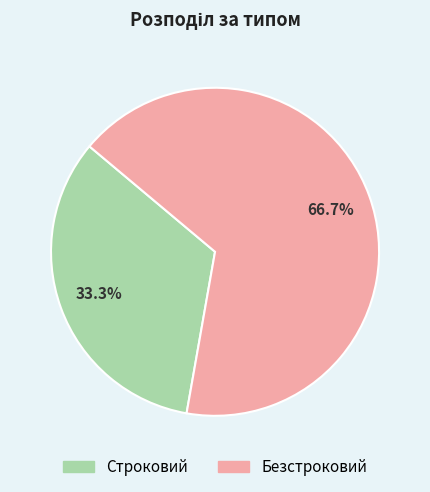

What percentage is the Строковий slice, to the nearest percent?

33%